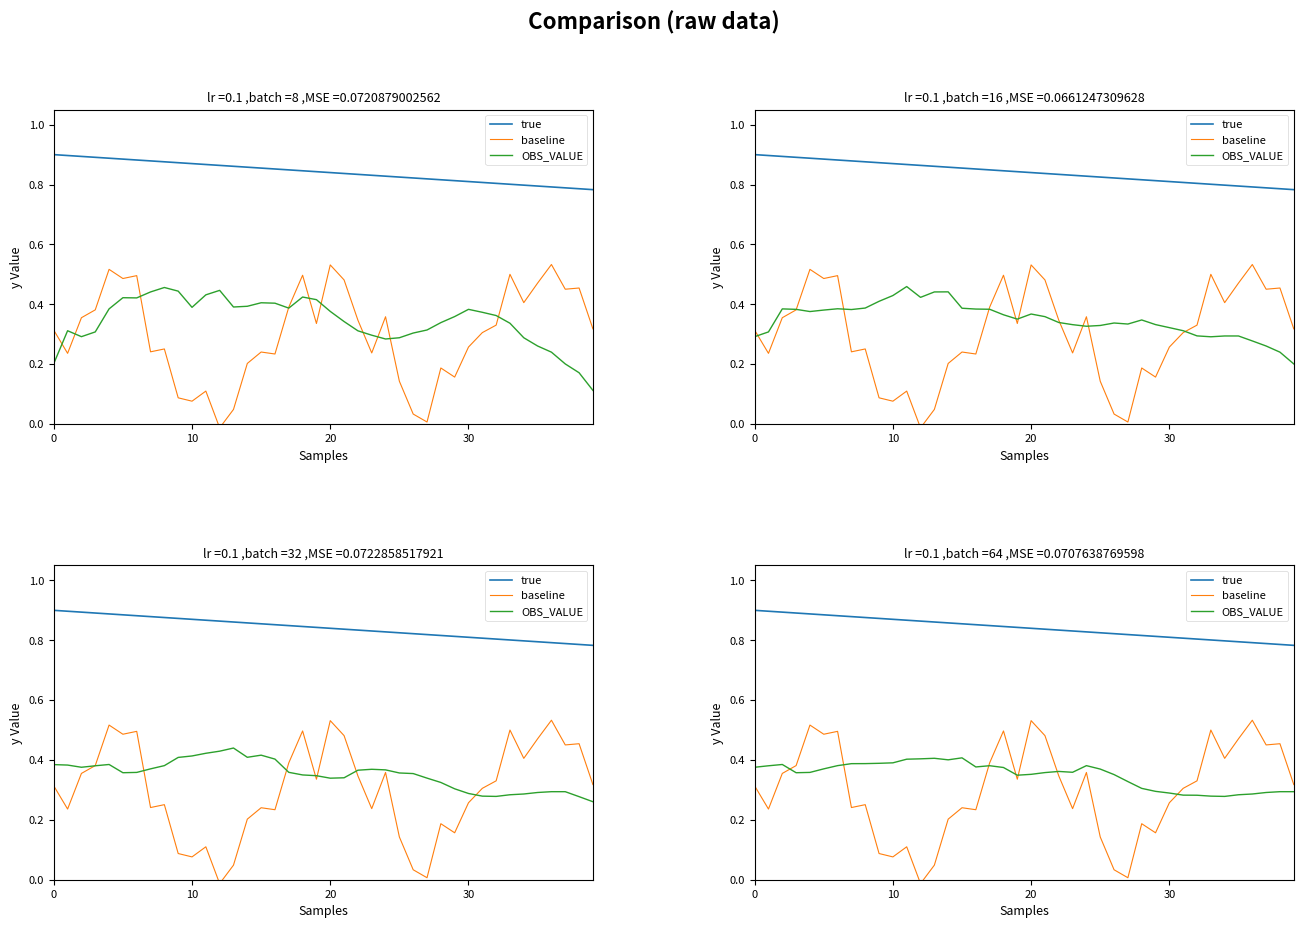

What is the sum of all true values?

33.7